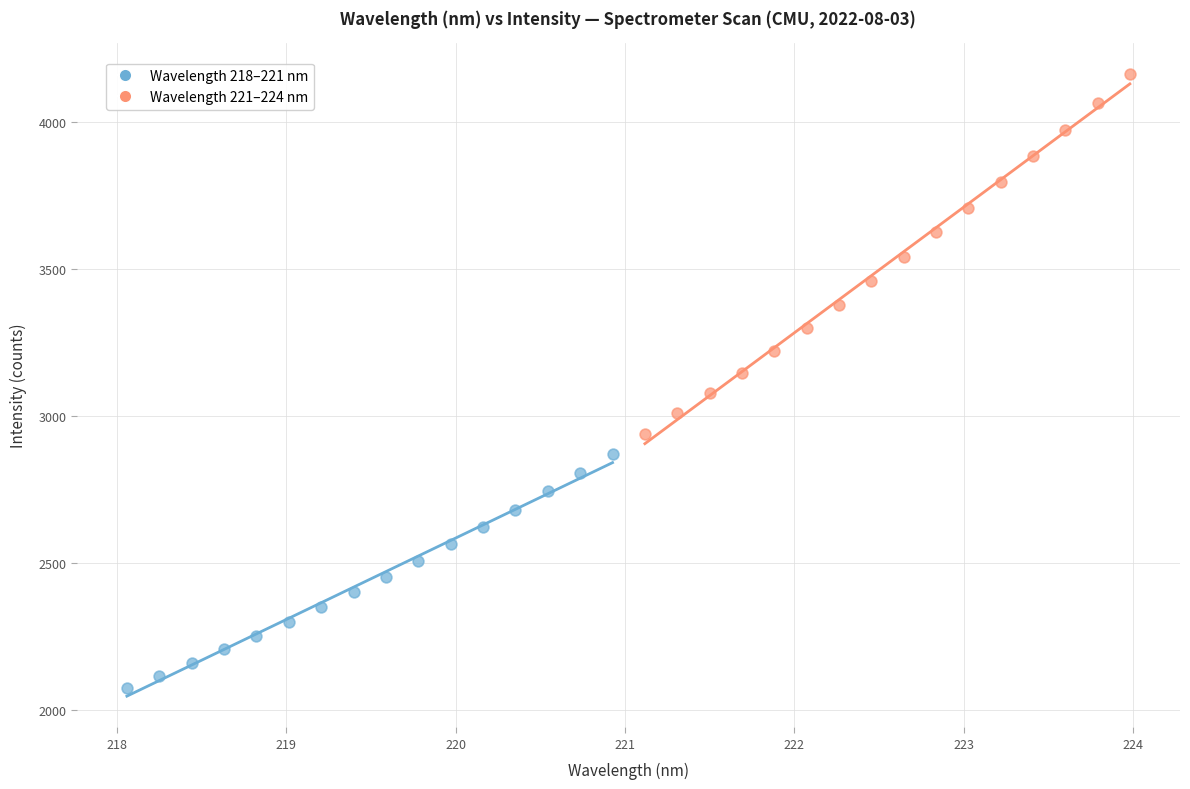

Which series has the widest spread of Y values?

Wavelength 221–224 nm